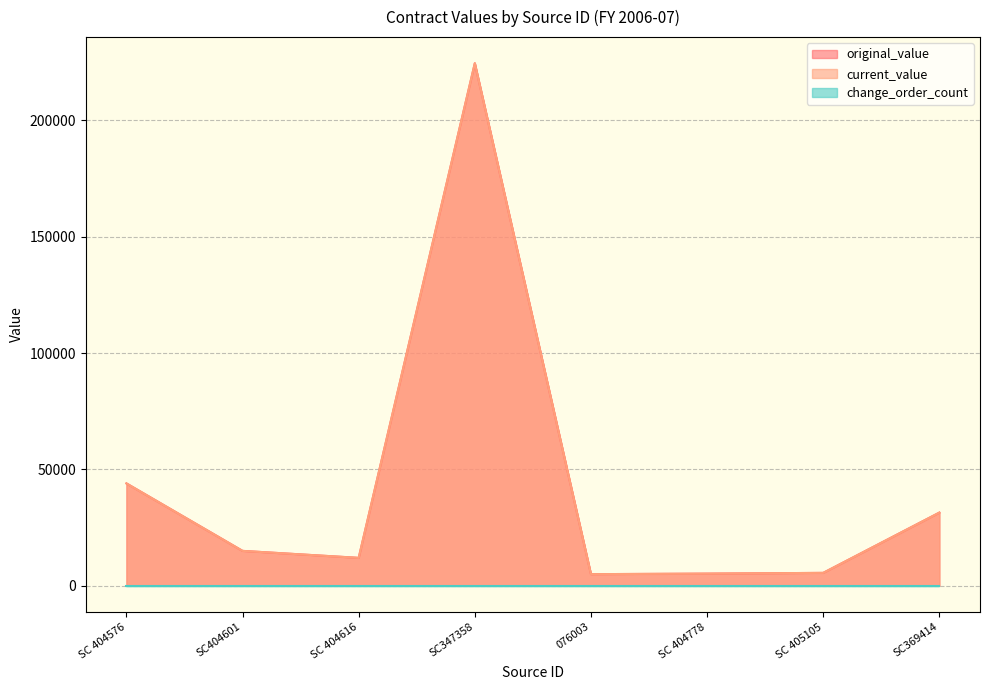

At which label is current_value closest to 114785?

SC 404576